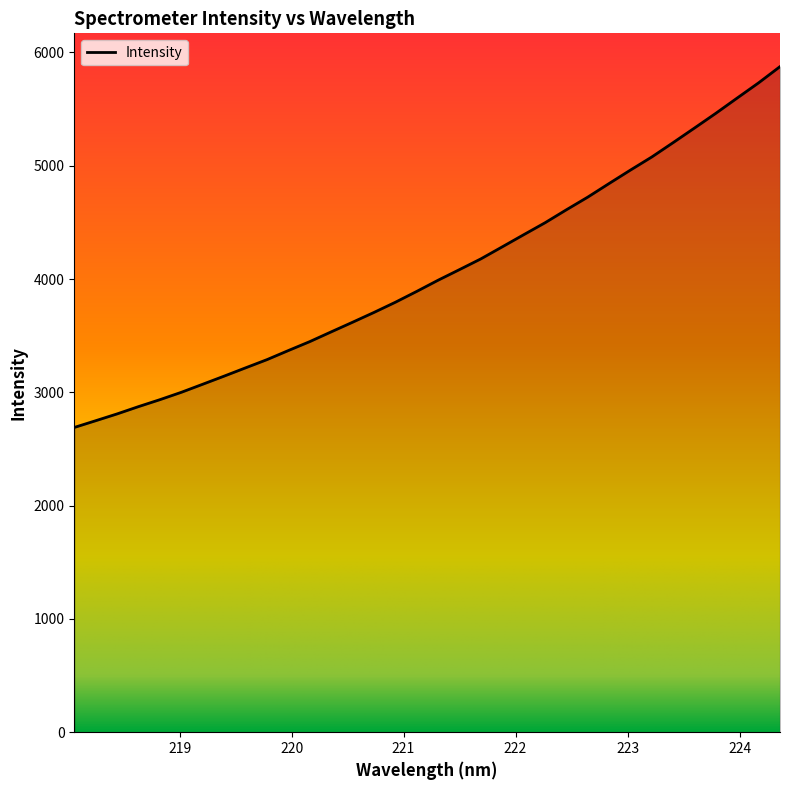

What is the difference between the maximum and minimum values?

3185.0